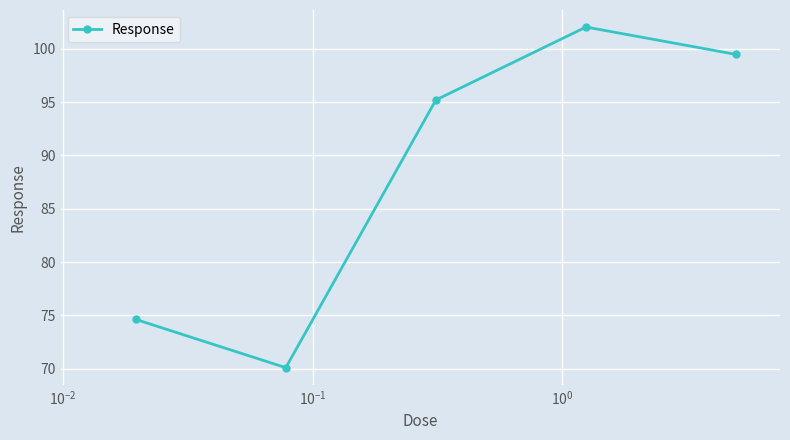

What is the sum of all values?

441.4